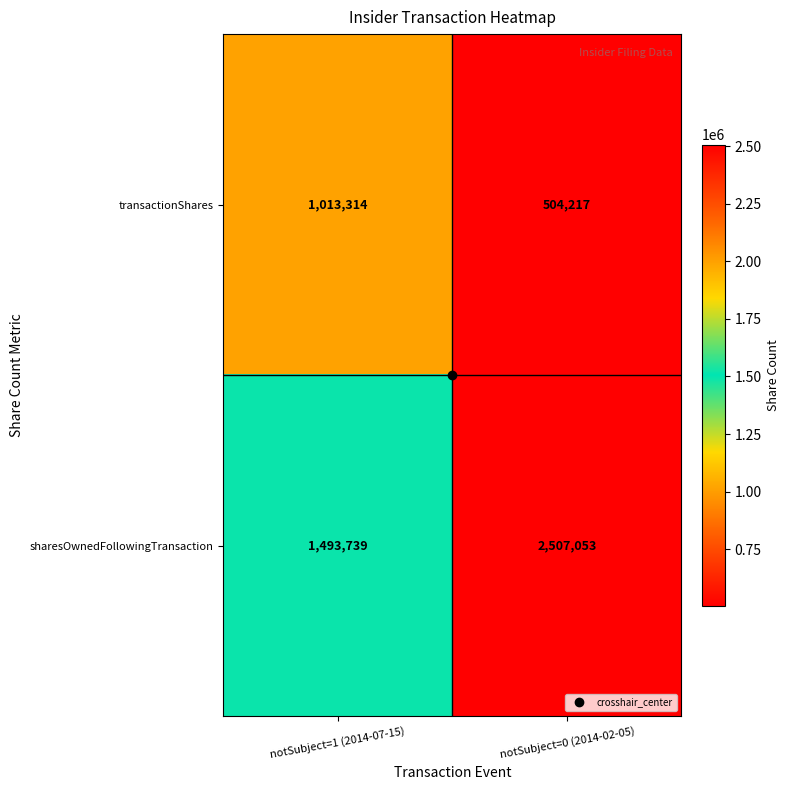

What is the sum of all transactionShares values?

1517531